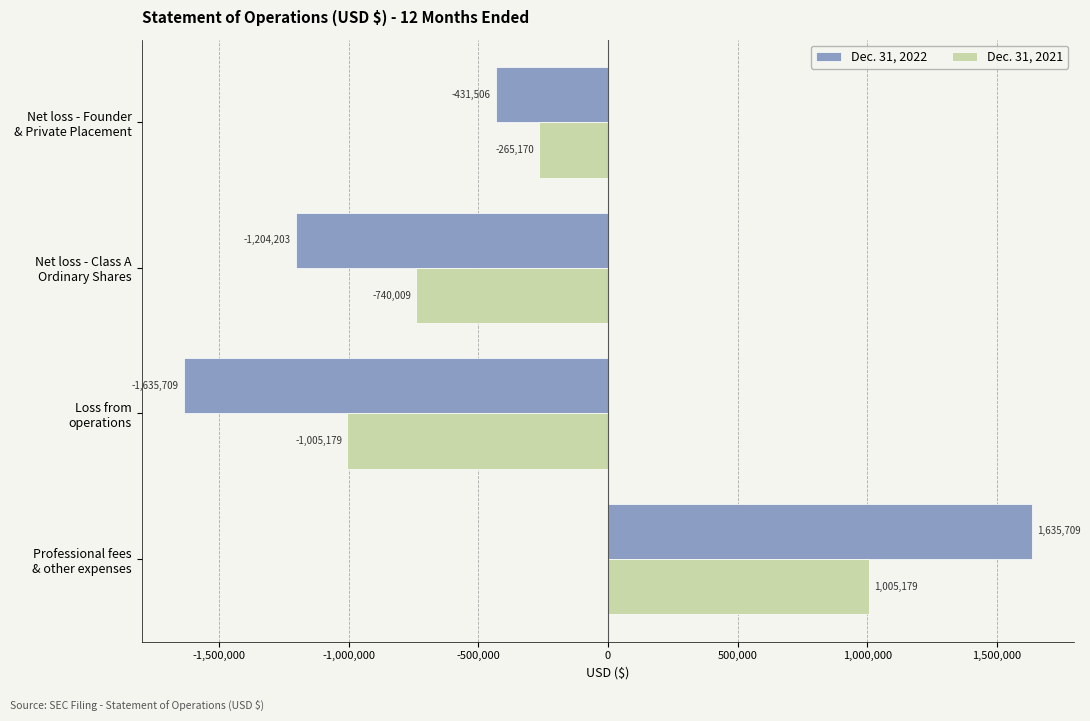

List the series in order of their overall mean, highest first.

Dec. 31, 2021, Dec. 31, 2022